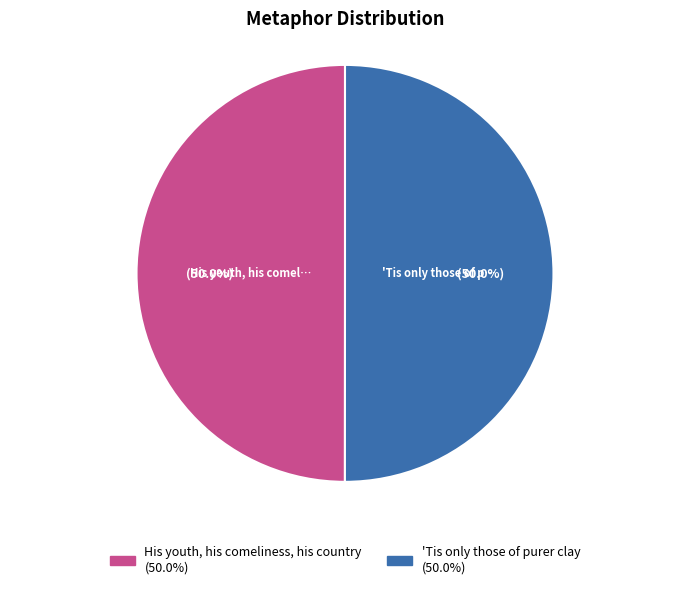

What is the ratio of the value at His youth, his comeliness, his country to the value at 'Tis only those of purer clay?

1.0